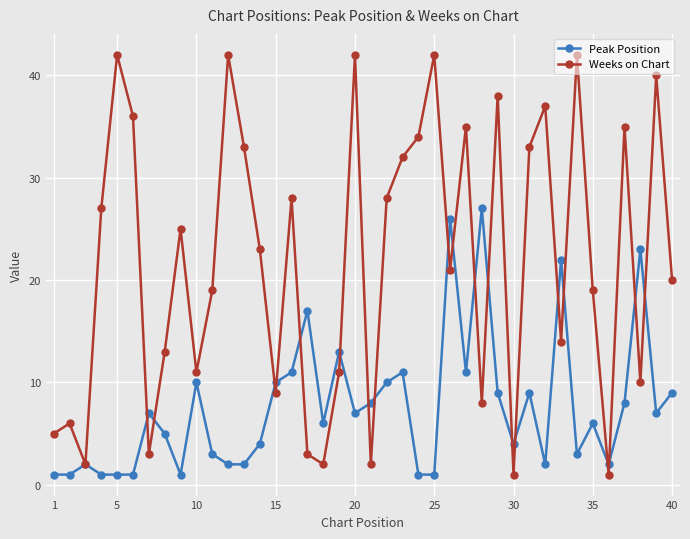

Rank the series by their maximum value, from highest to lowest.

Weeks on Chart, Peak Position